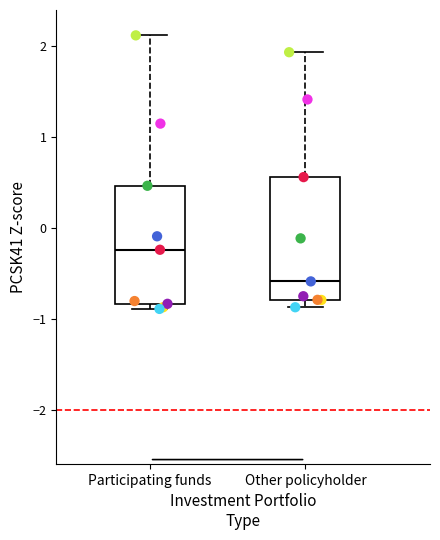

Reading left to right, read every box against the y-axis: the position of its median line, the range the box covers, and the ends of its whiskers. The values are not printed on the chart, so give them approximately, as read against the axis.

Participating funds: median -0.2, box -0.8 to 0.5, whiskers -0.9 to 2.1
Other policyholder: median -0.6, box -0.8 to 0.6, whiskers -0.9 to 1.9